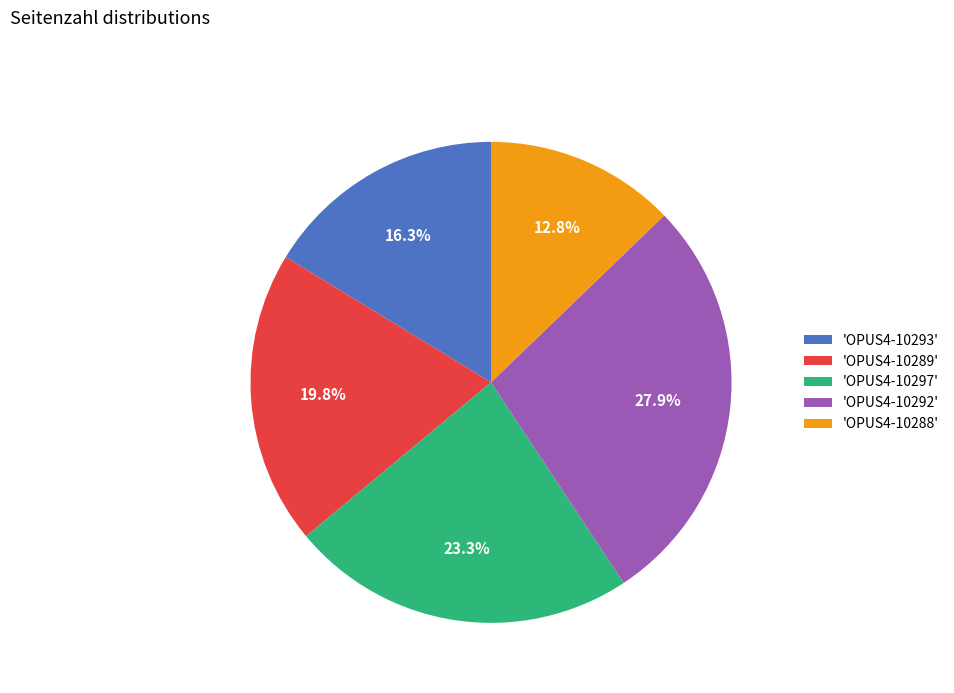

Is 'OPUS4-10288' the majority of the pie?

No